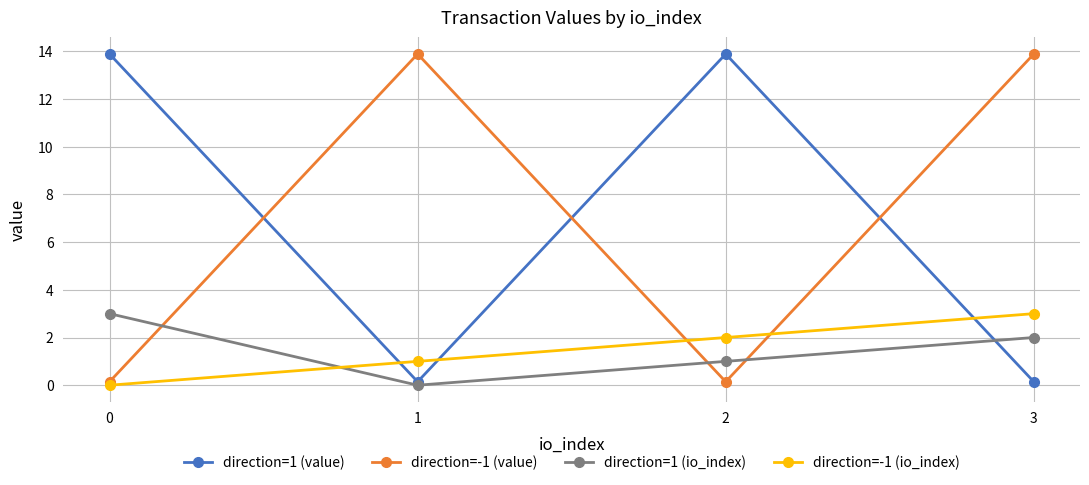

What is the difference between the direction=1 (value) values at 0 and 1?

13.7